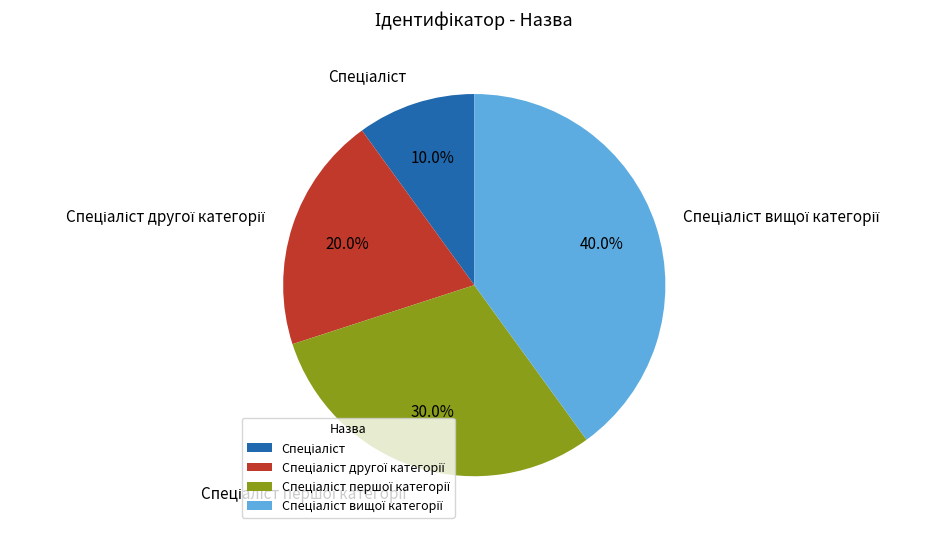

Does any single category account for the majority?

No